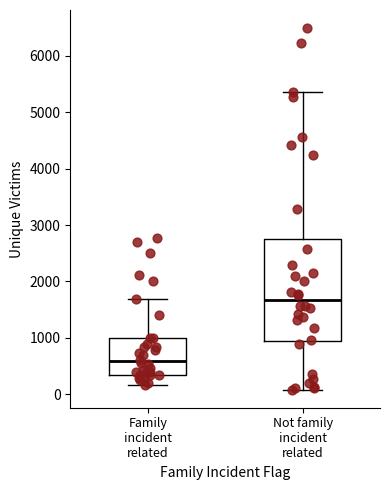

Comparing the boxes themselves (not the whiskers), which one is the tallest?

Not family incident related